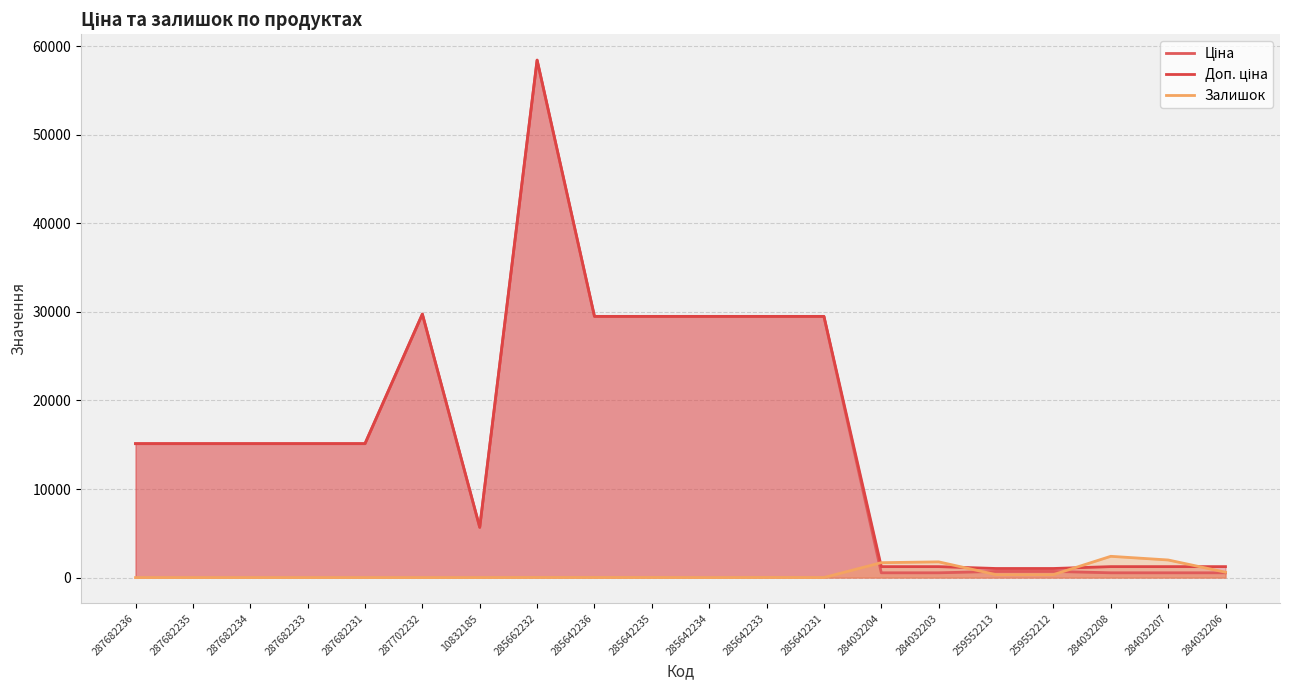

In Доп. ціна, how many points are higher than both neighbors (excluding endpoints)?

2